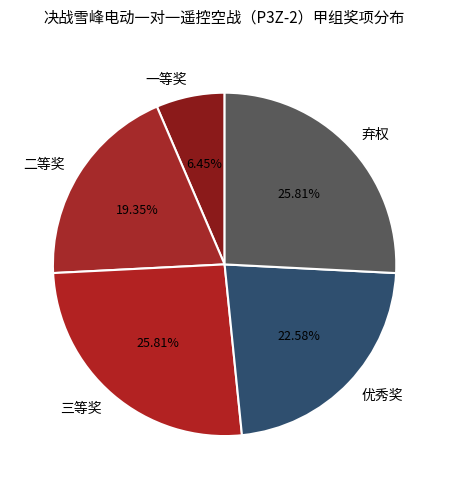

Do 弃权 and 三等奖 together represent more than half of the pie?

Yes